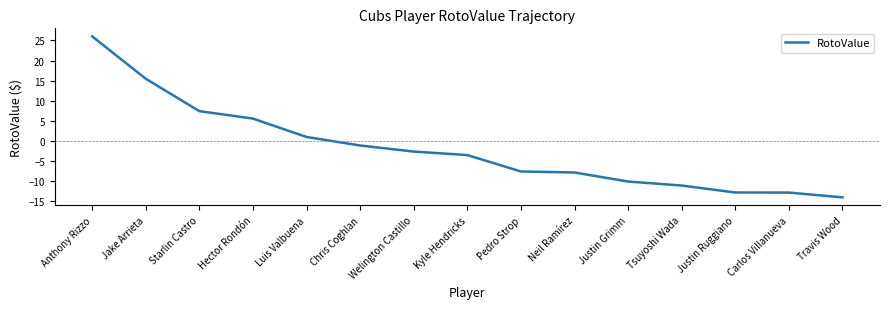

How many distinct data groups are displayed?

1